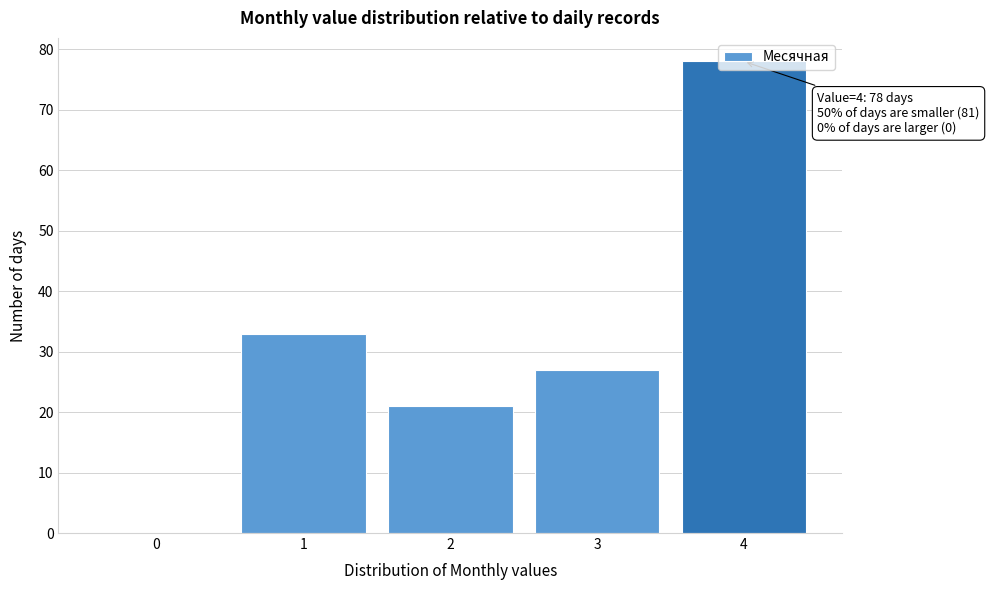

The chart shows a value of 47 at 0. True or false?

False